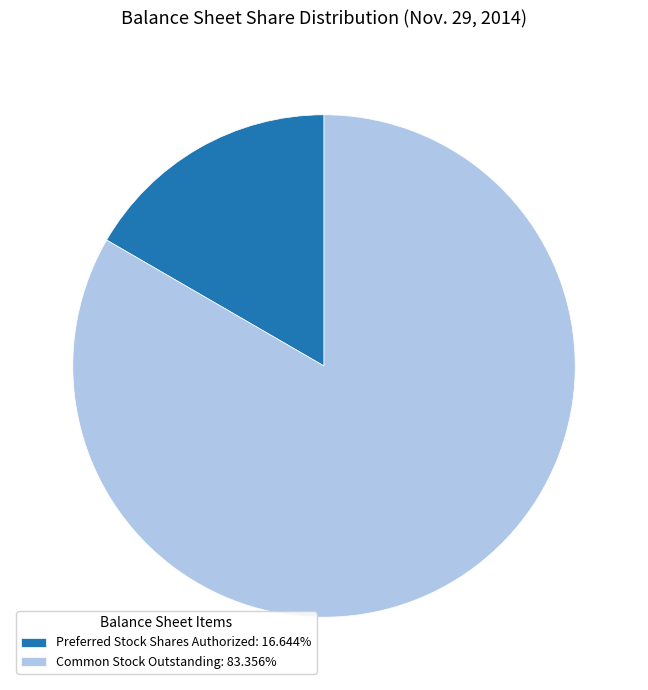

What is the largest slice in the pie chart?

Common Stock Outstanding